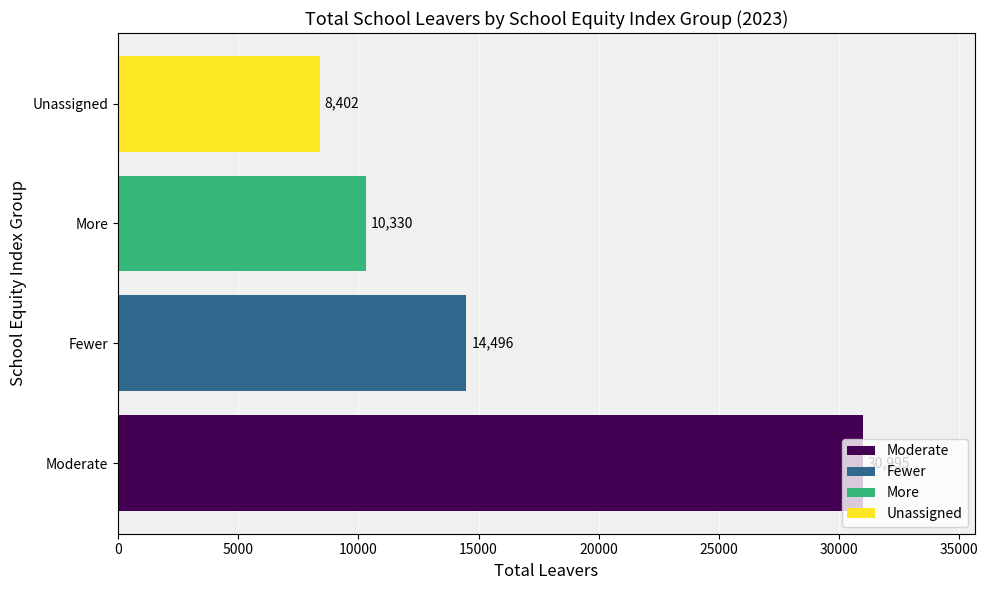

List the labels in order of value, smallest first.

Unassigned, More, Fewer, Moderate